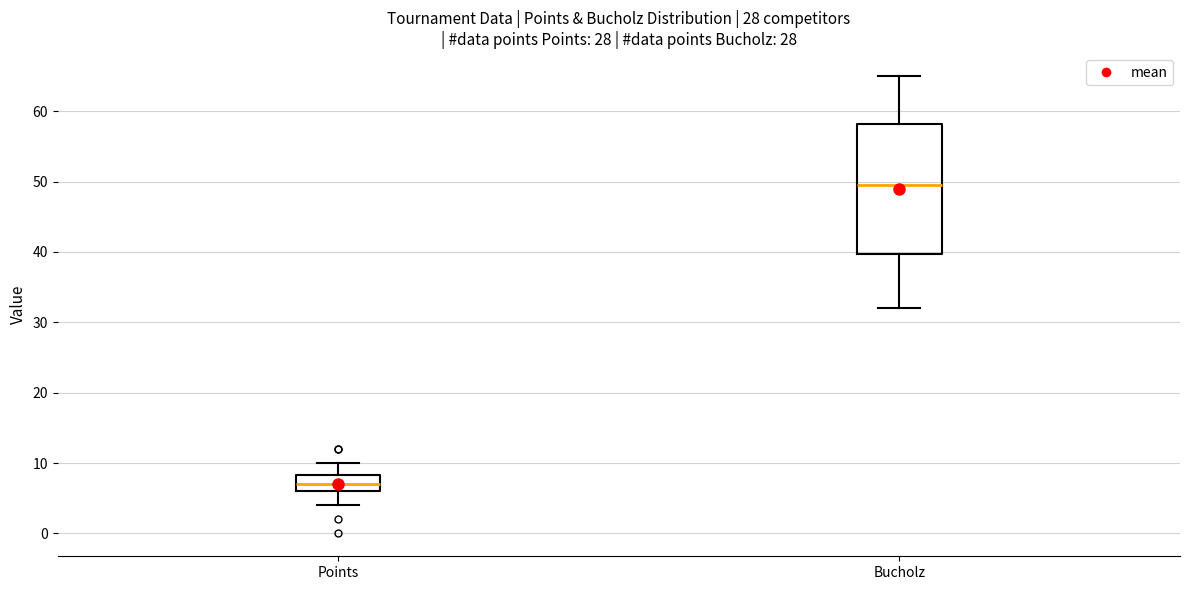

Where is the lower edge of the box for Bucholz on the y-axis? The values are not printed on the chart, so give them approximately, as read against the axis.

40